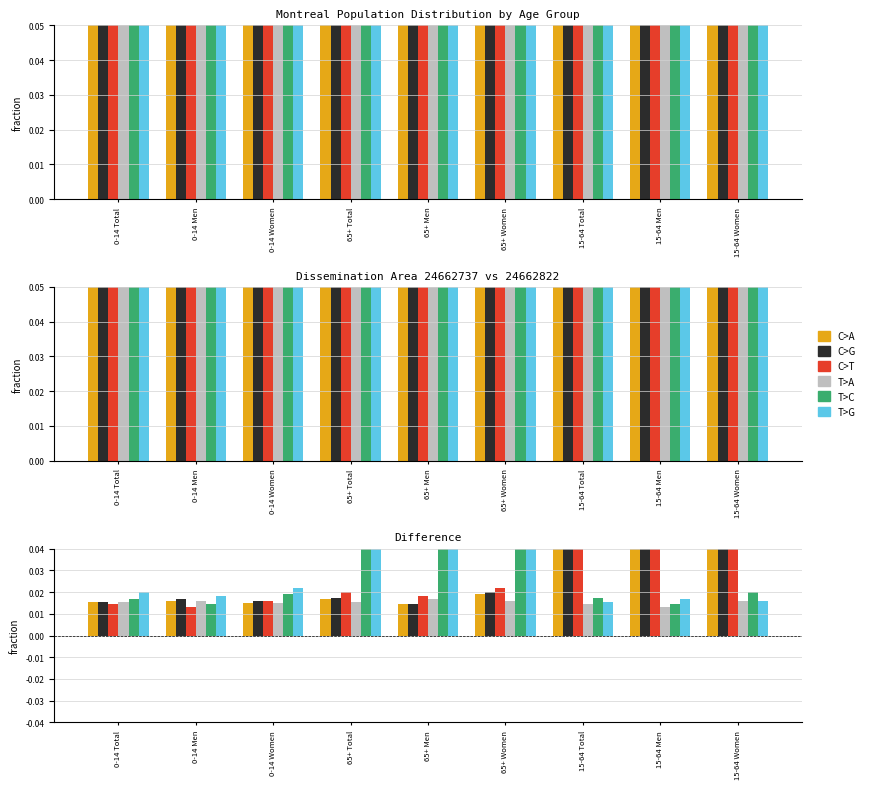

What is the label of the 9th bar from the right?

0-14 Total